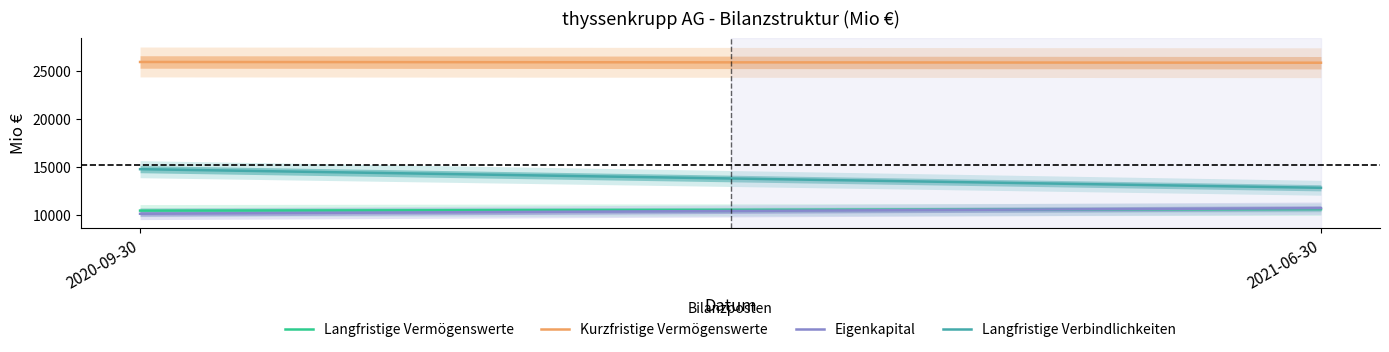

Count the number of data series in this chart.

4